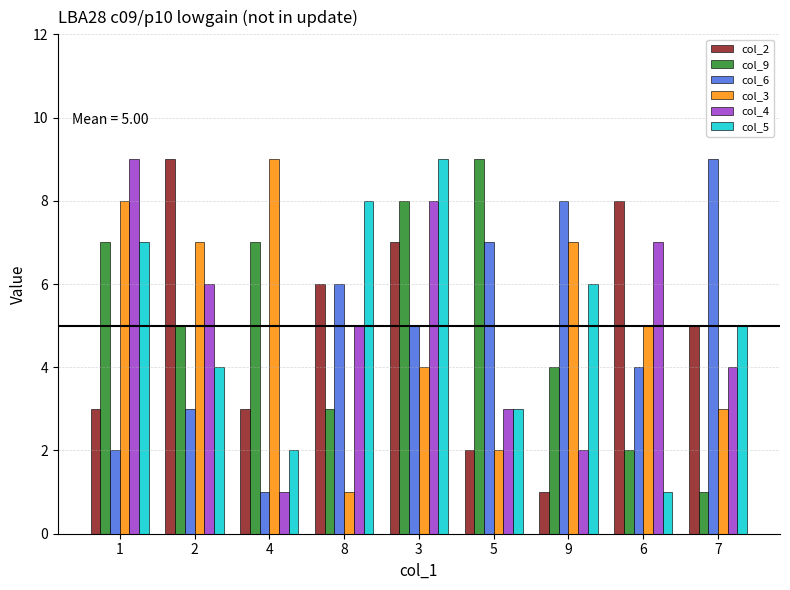

At which category is the sum across all series the highest?

3